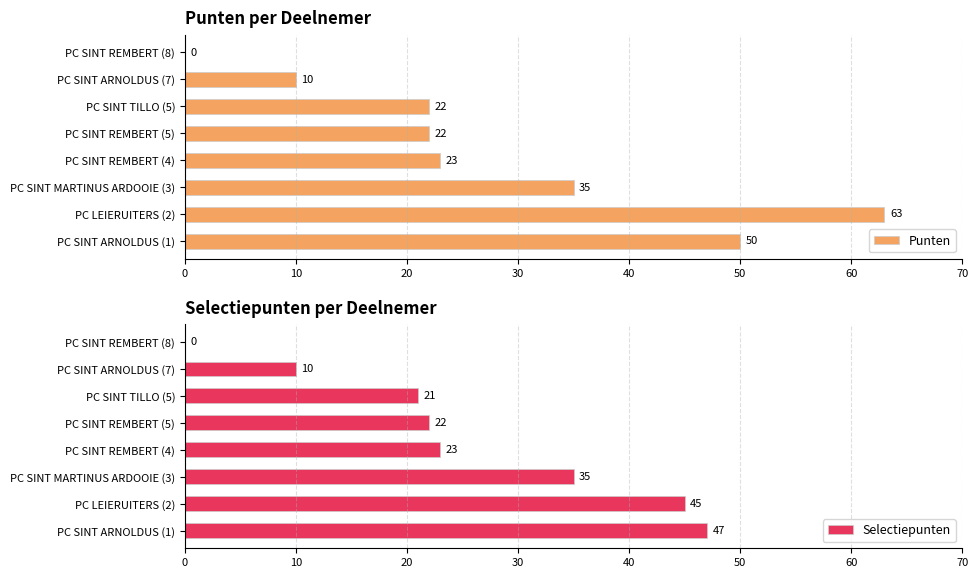

What is the value of the Punten bar at the 6th from the left?

22